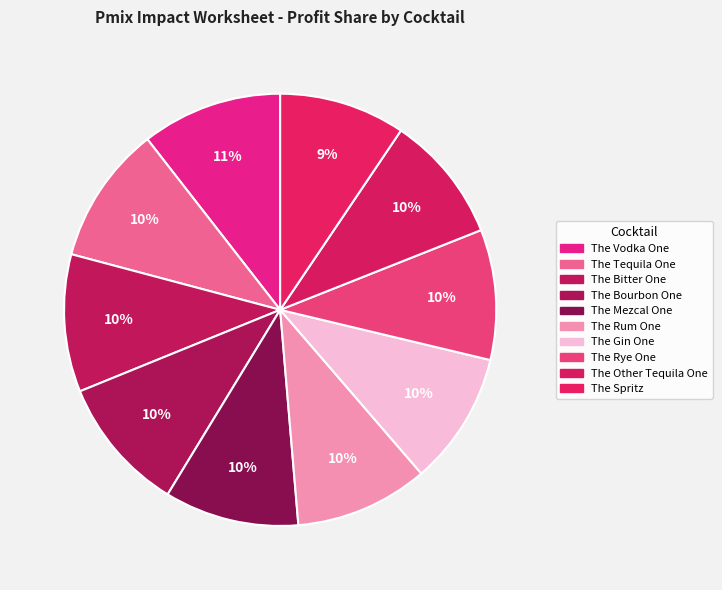

How many segments does this pie chart have?

10